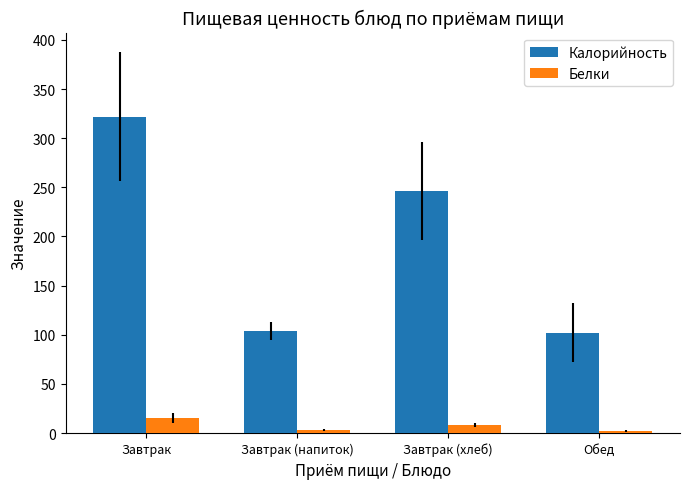

Count the number of categories in the chart.

4